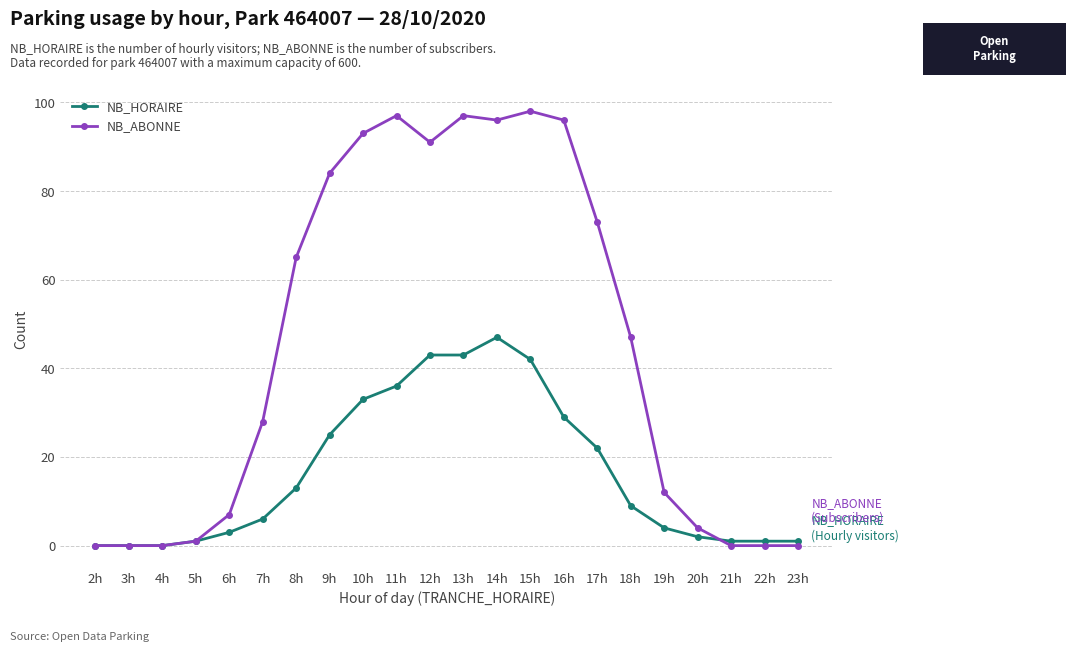

Reading right to left, extract all data points from this chart.

NB_HORAIRE: 1	1	1	2	4	9	22	29	42	47	43	43	36	33	25	13	6	3	1	0	0	0
NB_ABONNE: 0	0	0	4	12	47	73	96	98	96	97	91	97	93	84	65	28	7	1	0	0	0